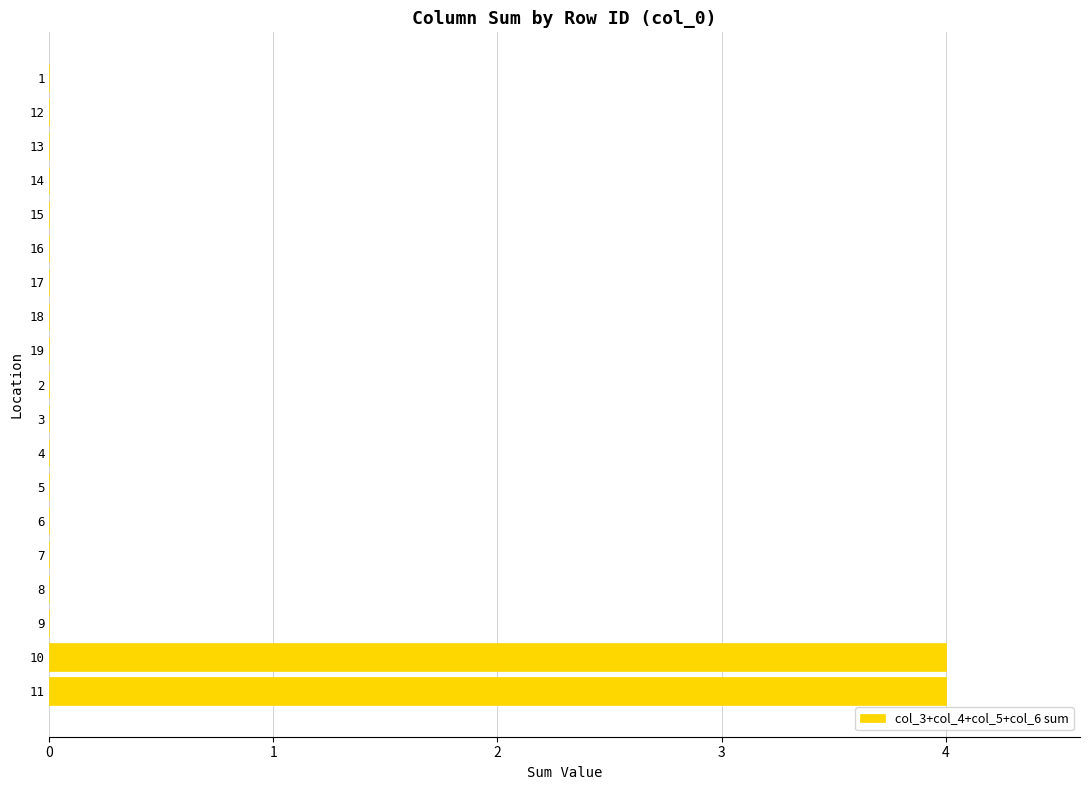

Read the value at 11.

4